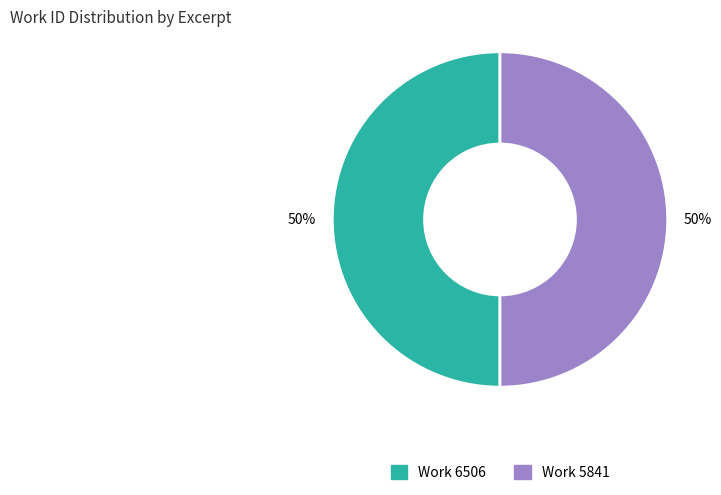

How many segments does this pie chart have?

2